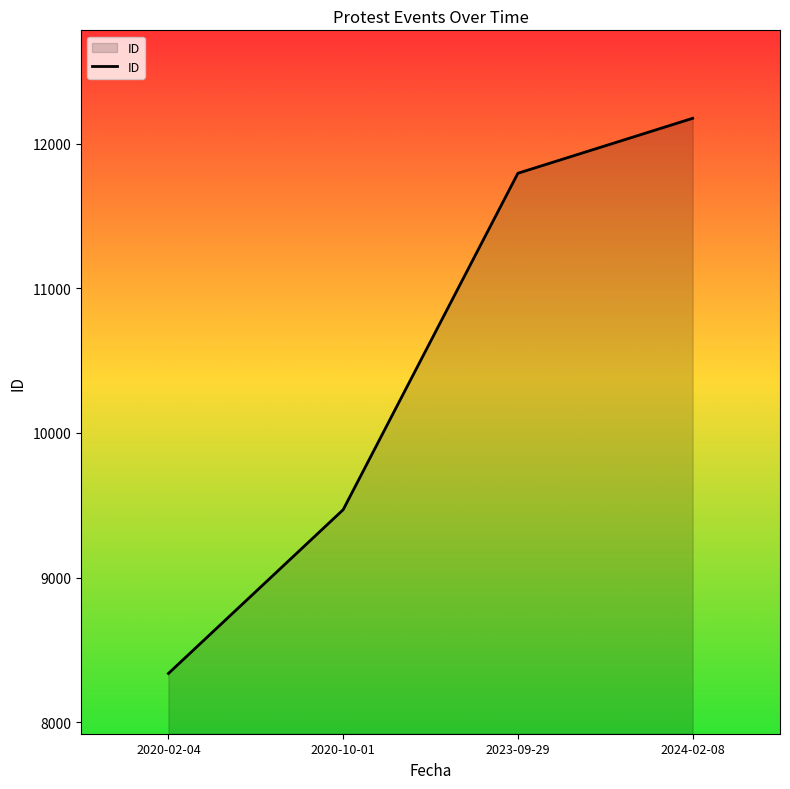

True or false: the data has more than 1 interior local peaks.

False